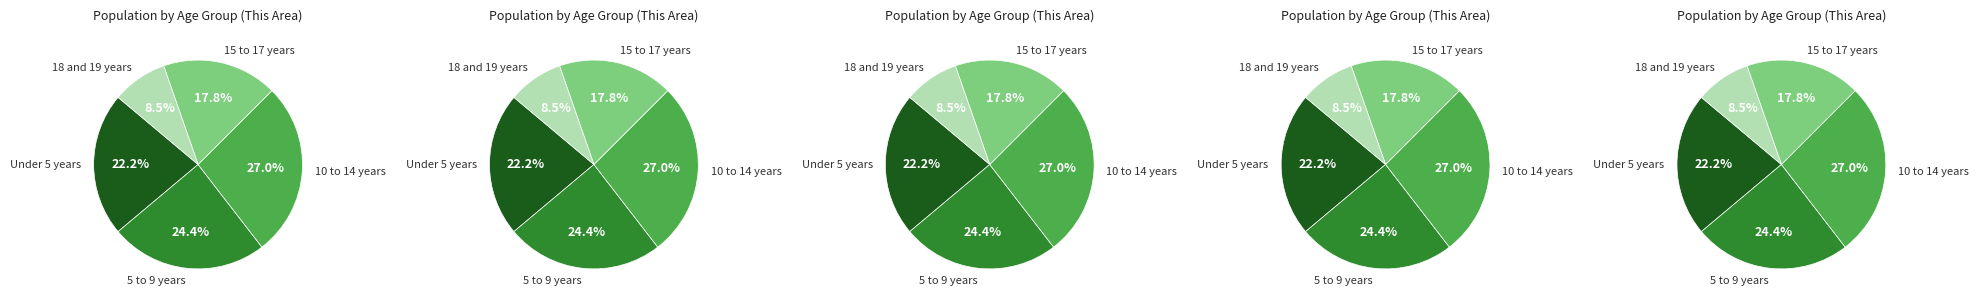

How many segments does this pie chart have?

5